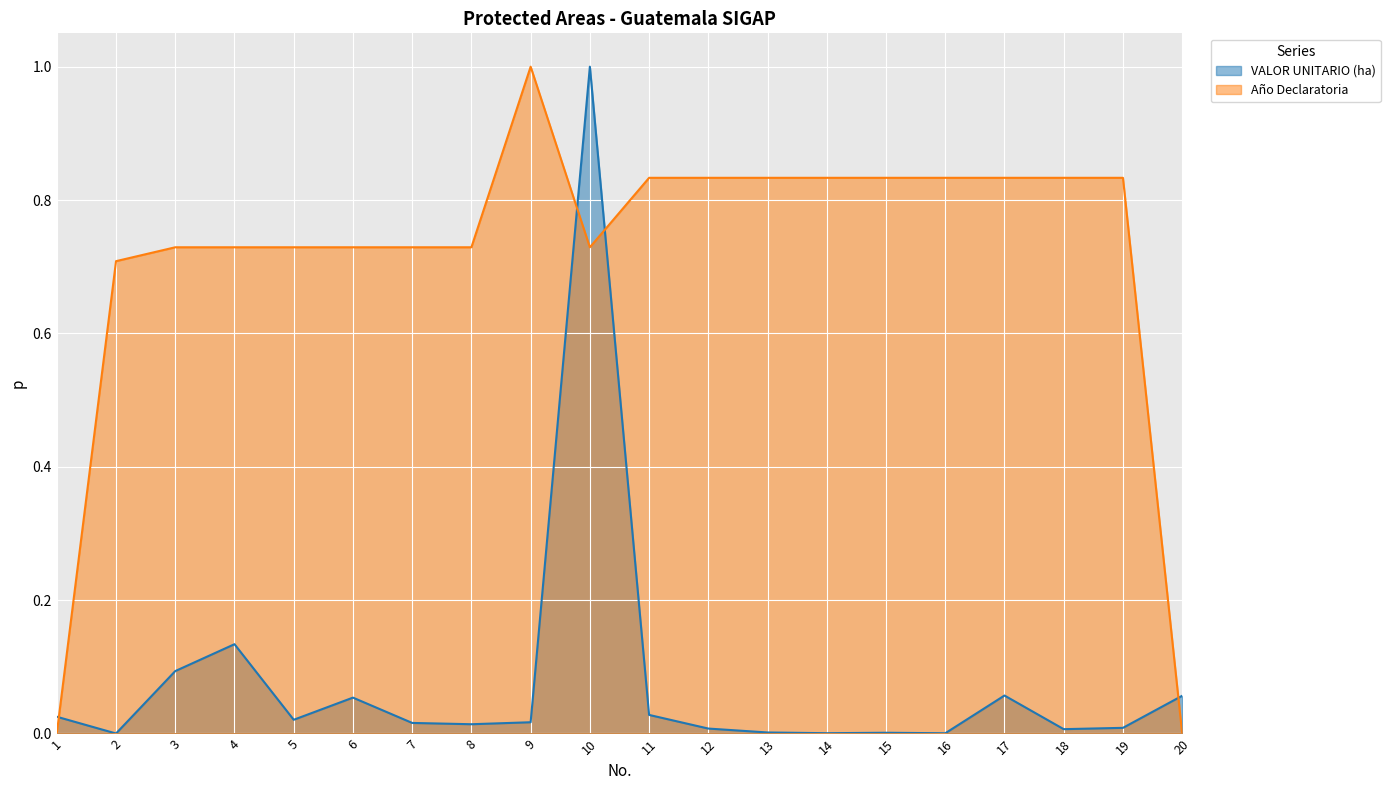

Which category has the lowest value in the Año Declaratoria series?

1